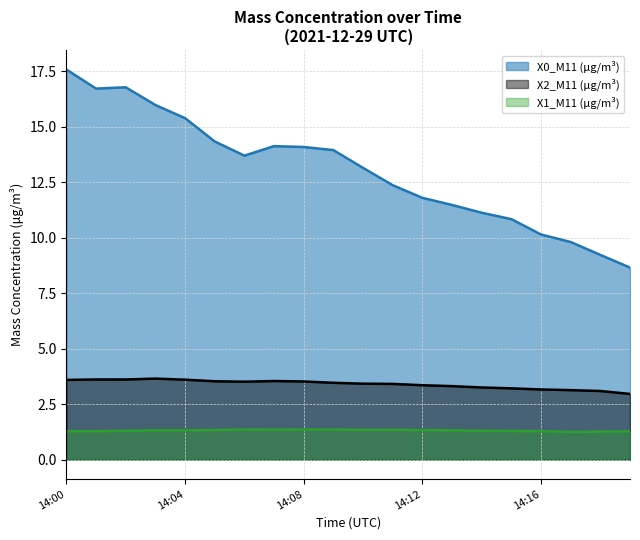

What is the label of the 20th point from the left?

19